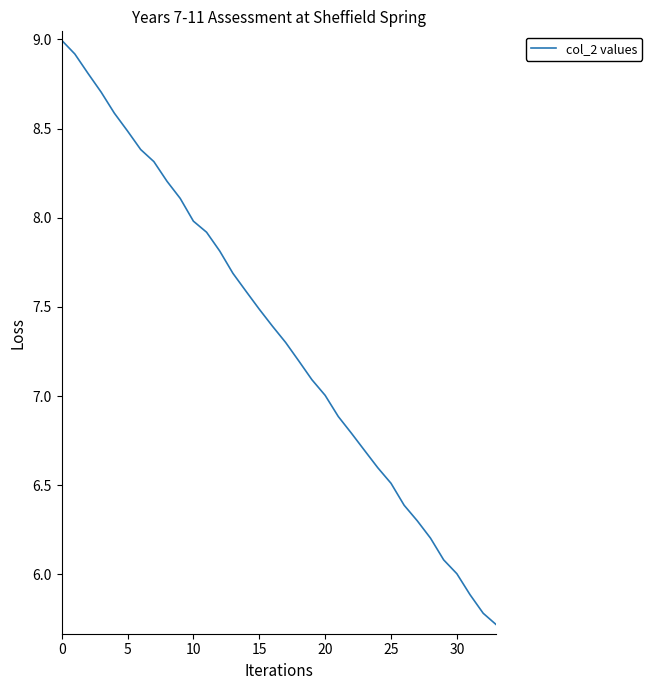

What is the difference between the maximum and minimum values?

3.3